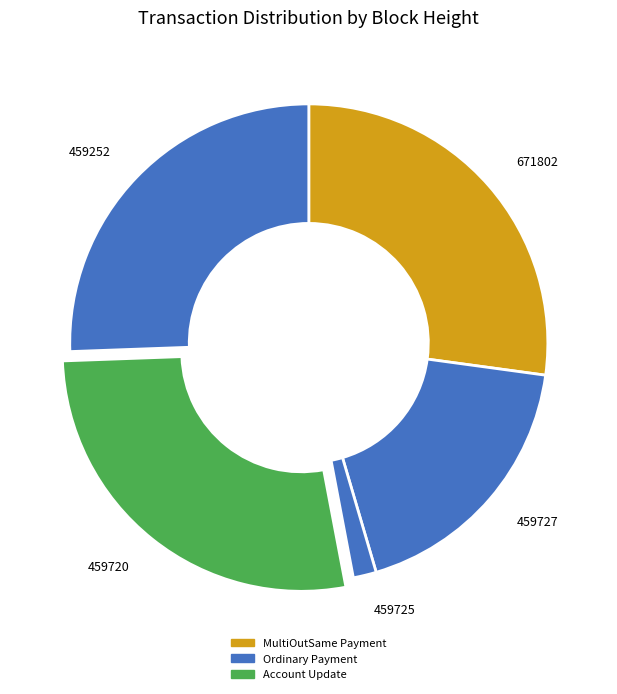

True or false: 459727 accounts for 10% of the total.

False